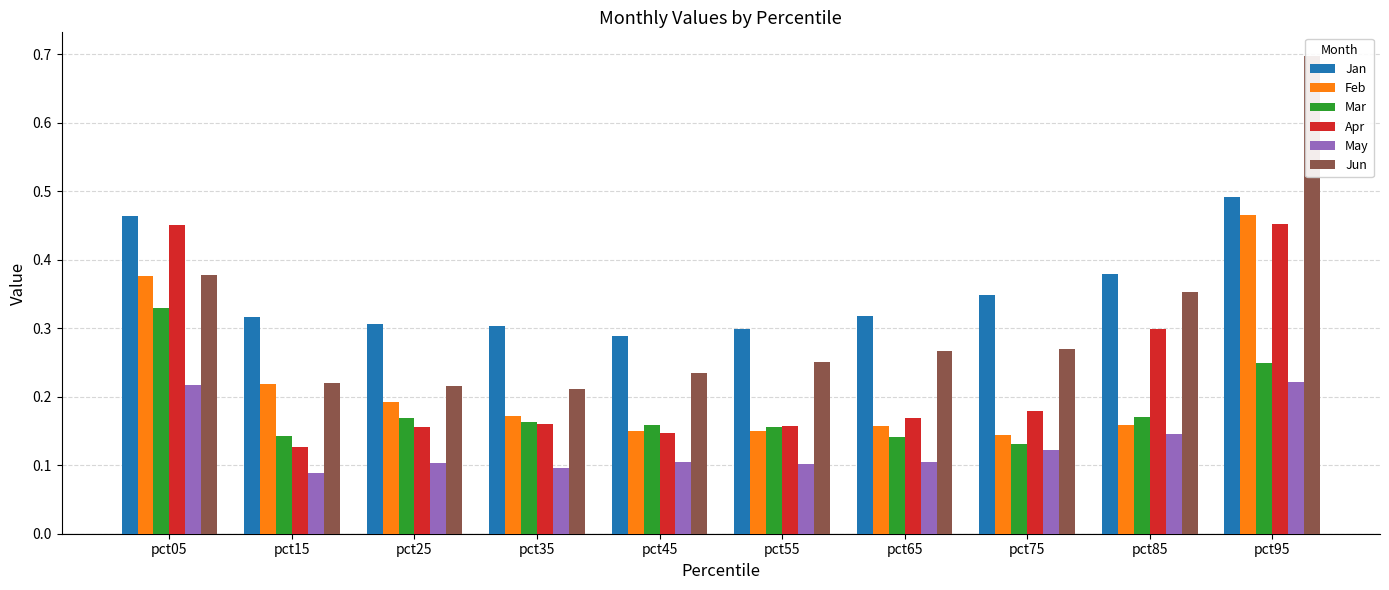

Which series has the largest range (max minus min)?

Jun